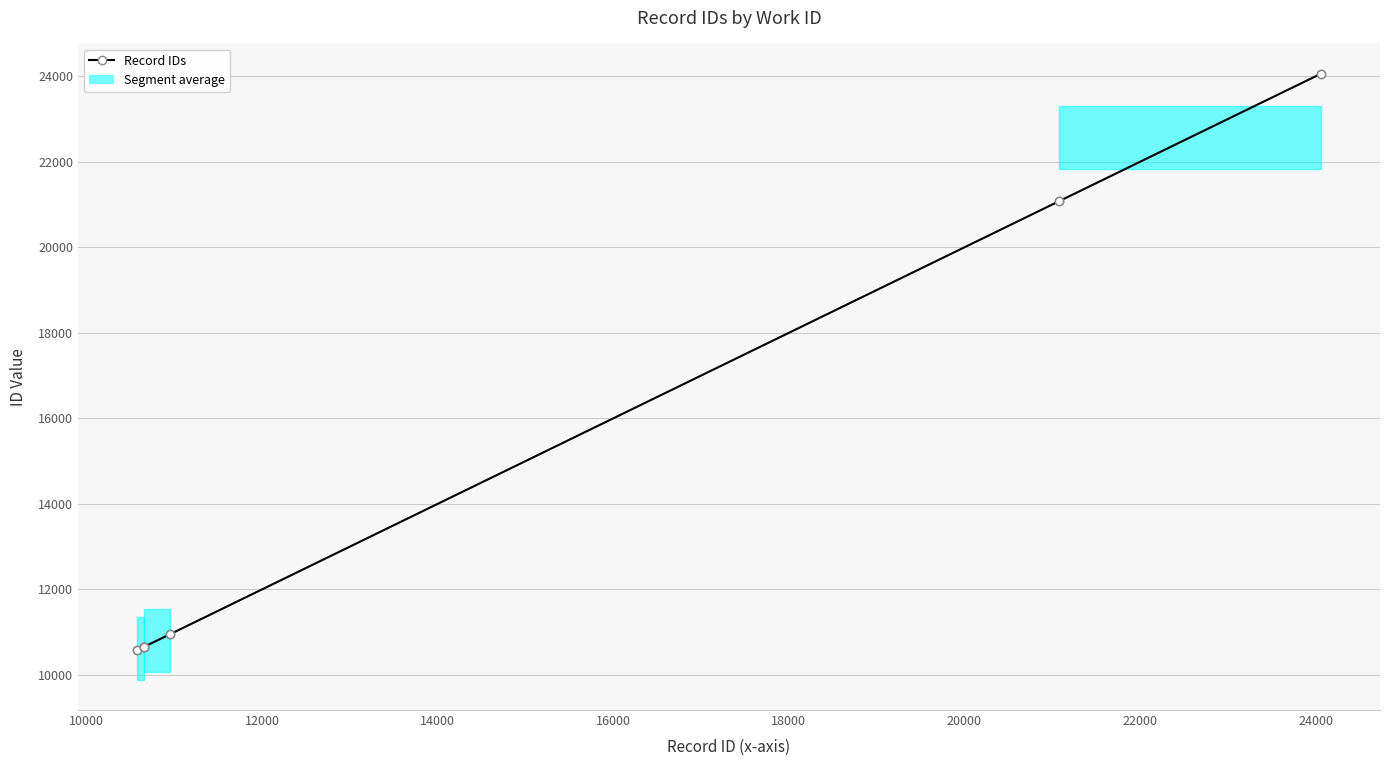

What is the value of the 4th point from the left?

10947